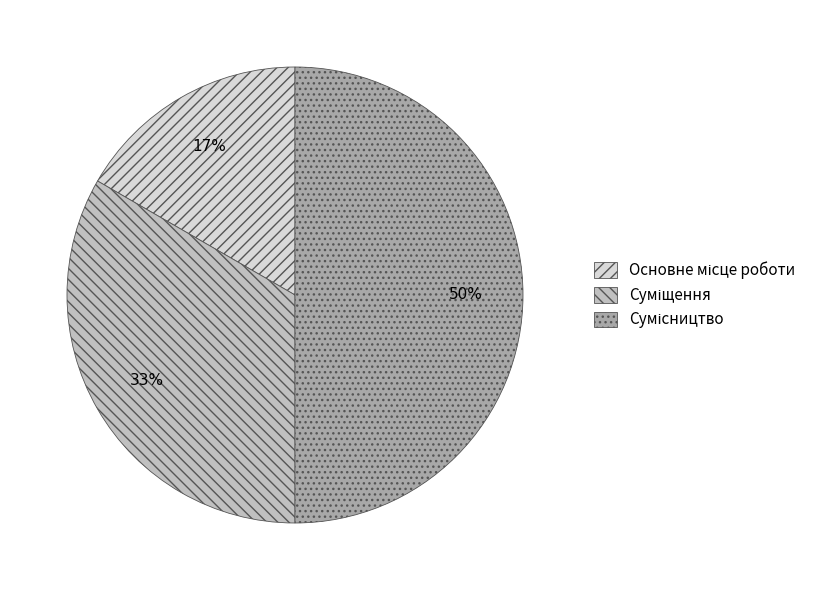

To the nearest percent, what is the difference between the largest and smallest slice percentages?

33%